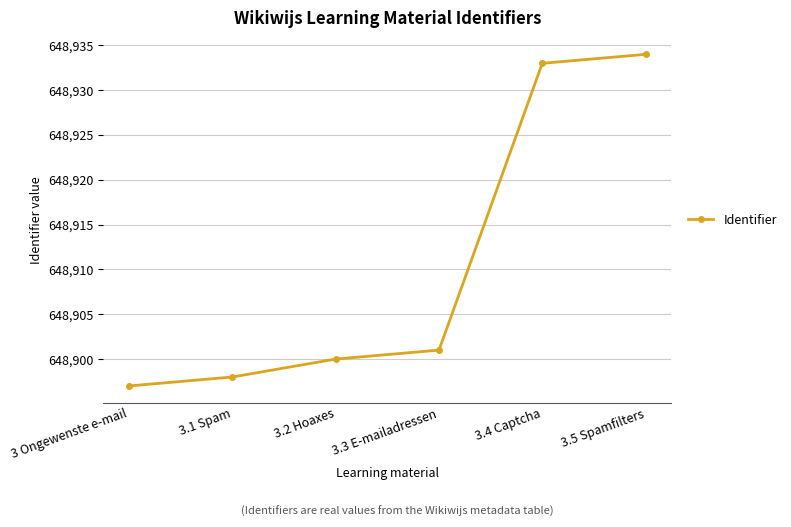

Which category has the highest value across all series?

3.5 Spamfilters